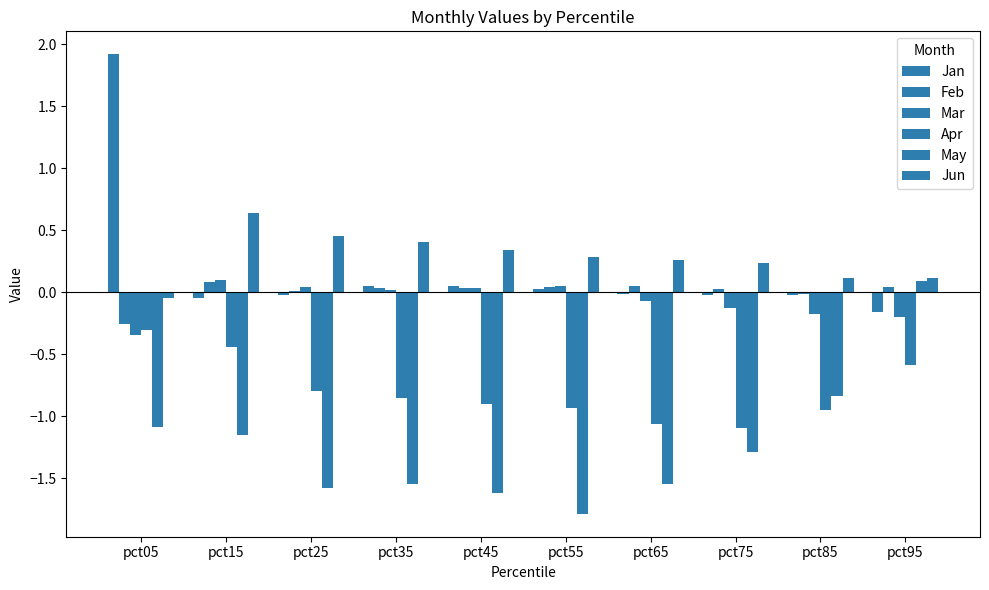

The Apr series shows -0.9 at pct35. True or false?

True